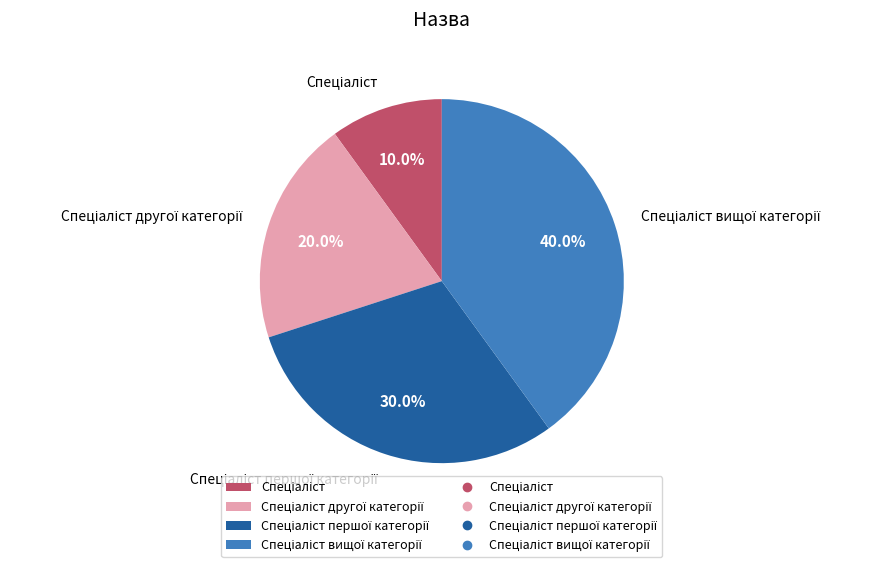

How many slices are in this pie chart?

4